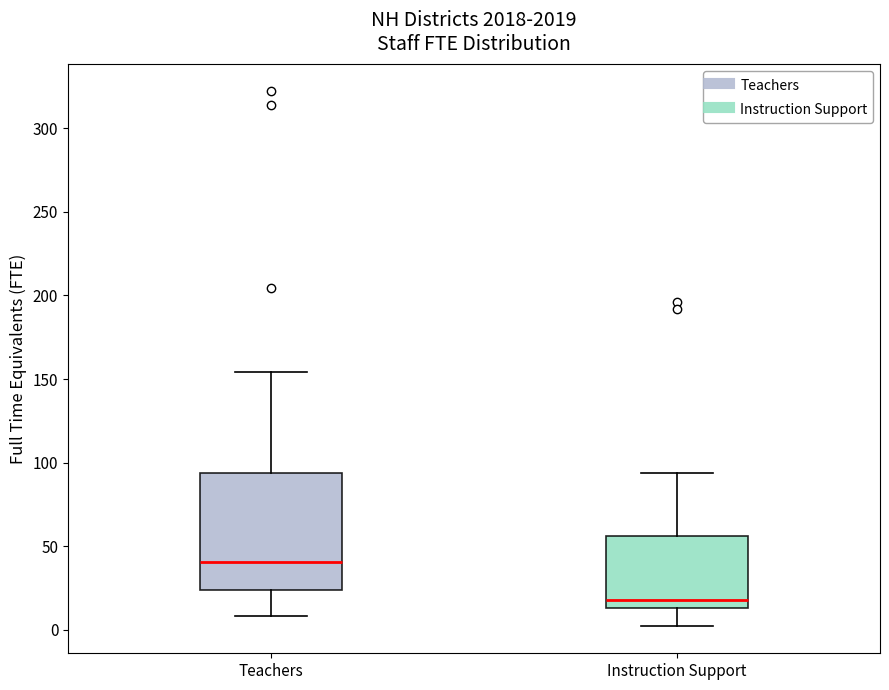

Which box has the highest median line?

Teachers